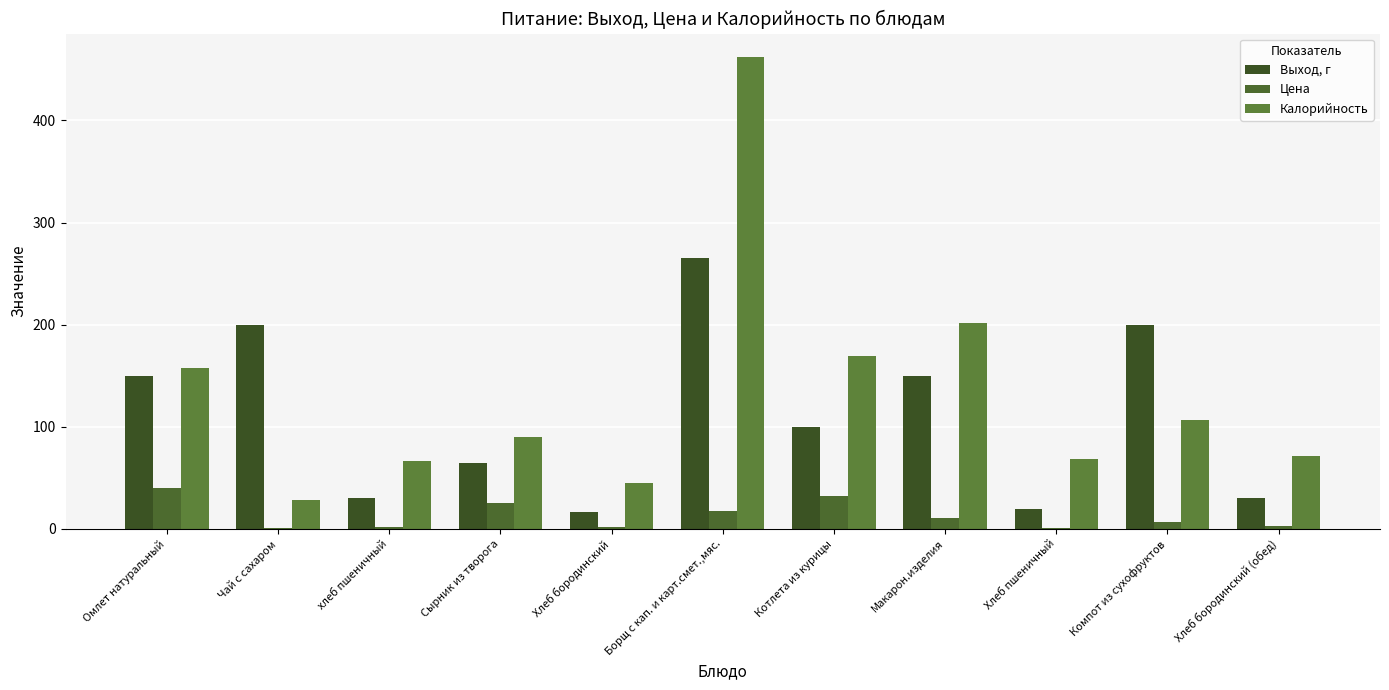

What are all the series names shown in the legend?

Выход, г, Цена, Калорийность